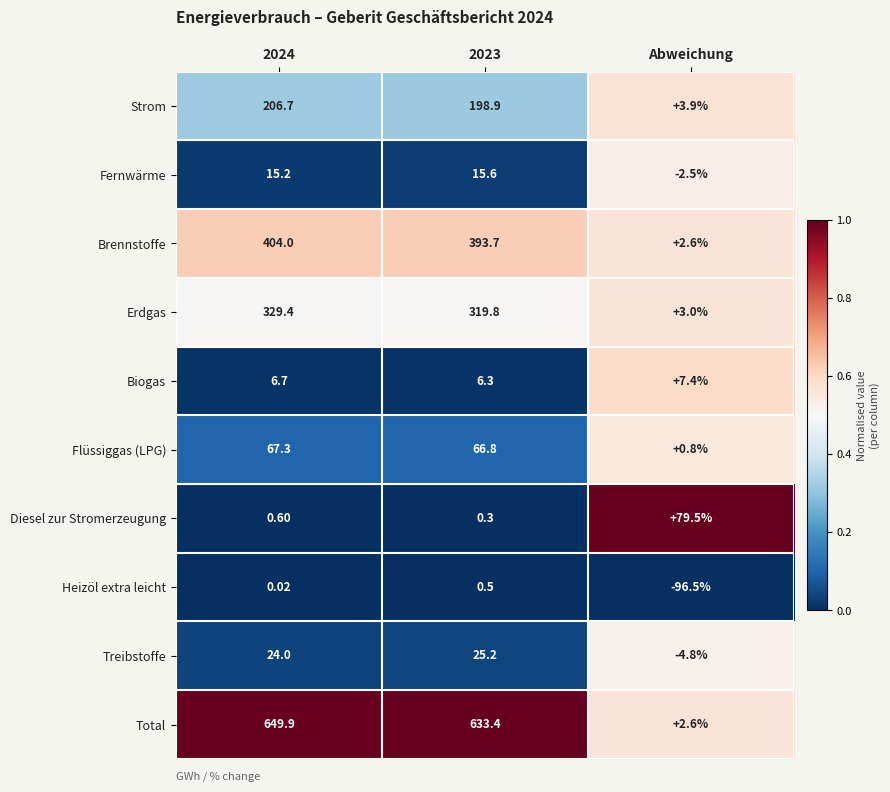

At which category does the chart reach its peak across all series?

2024